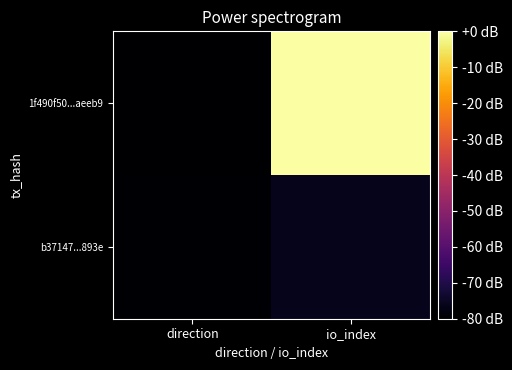

Reading left to right, list all the values displayed in this chart.

1f490f50...aeeb9: direction=-80.0	io_index=0.0
b37147...893e: direction=-79.7	io_index=-76.1